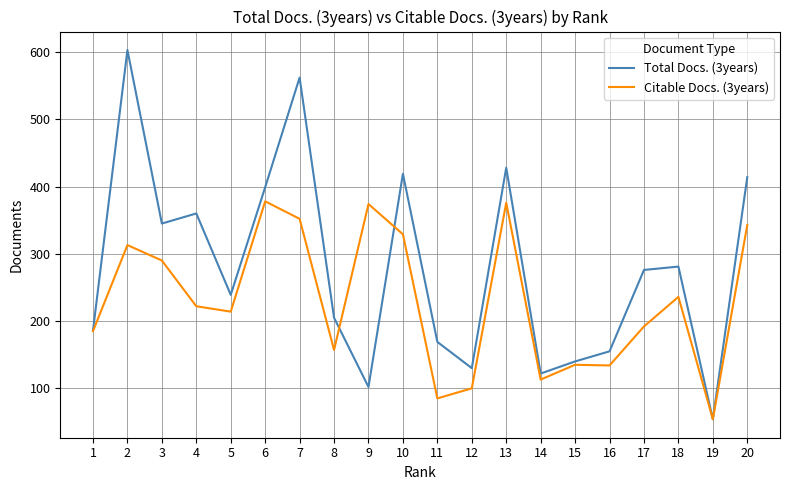

What is the total value across all series at 14?

235